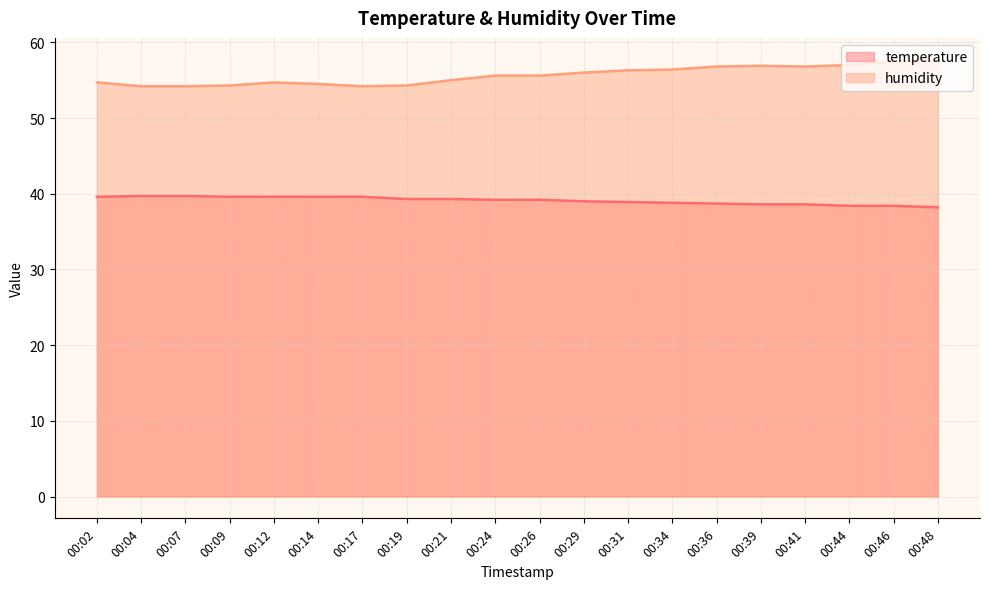

Which label corresponds to the largest value in the chart?

00:48